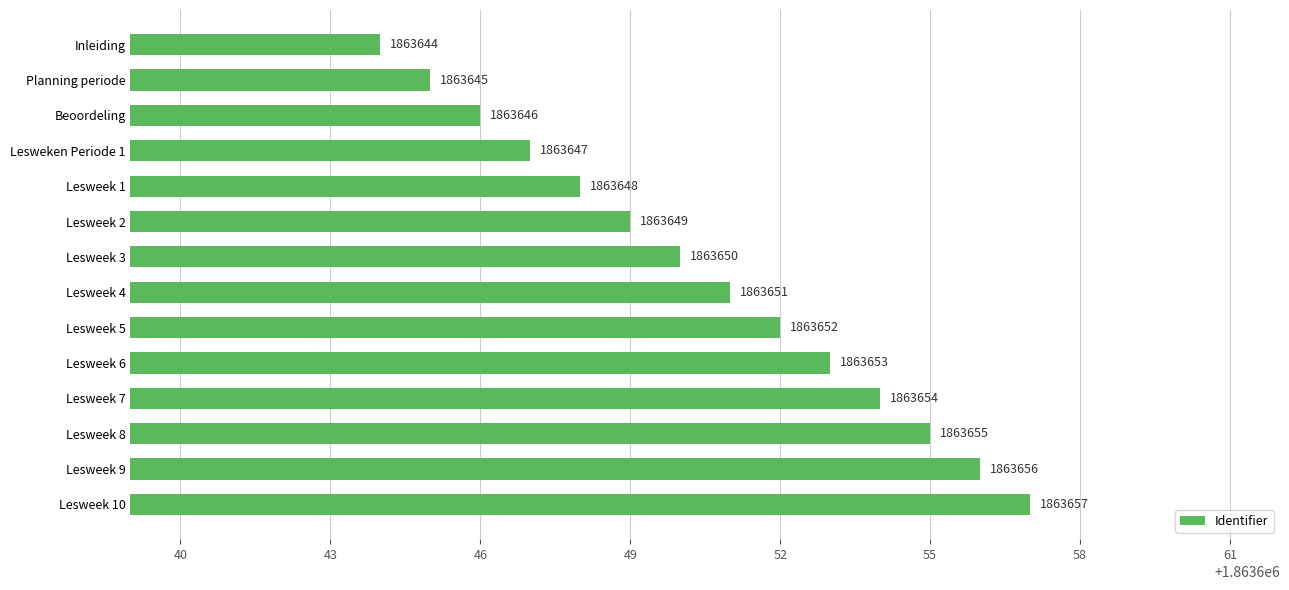

What is the smallest value displayed?

1863644